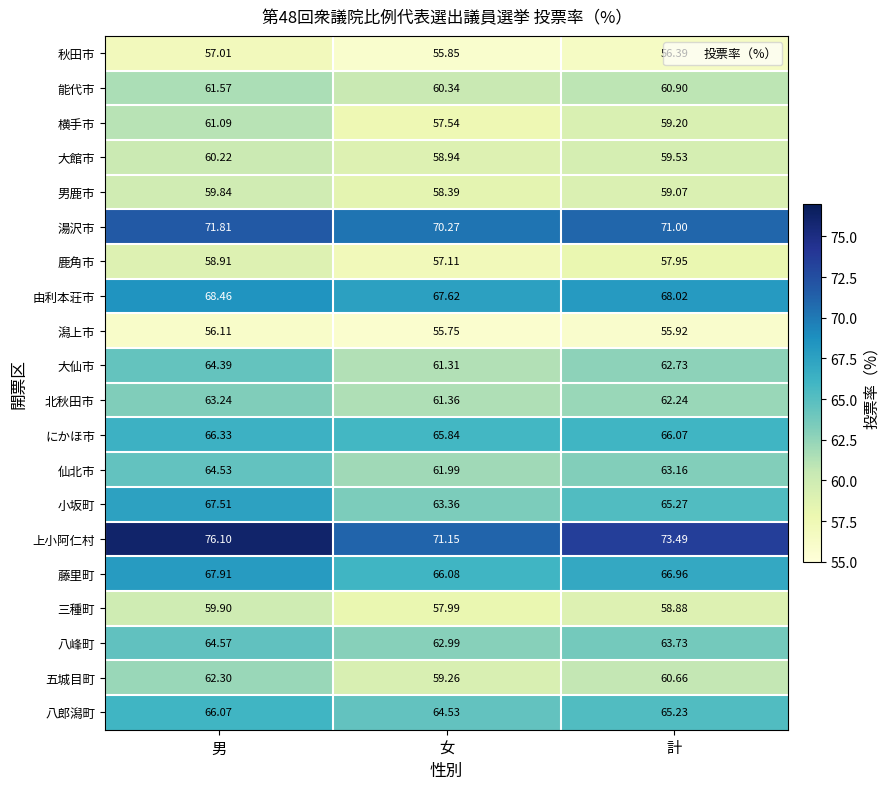

Where is 小坂町 nearest to the value 65?

計